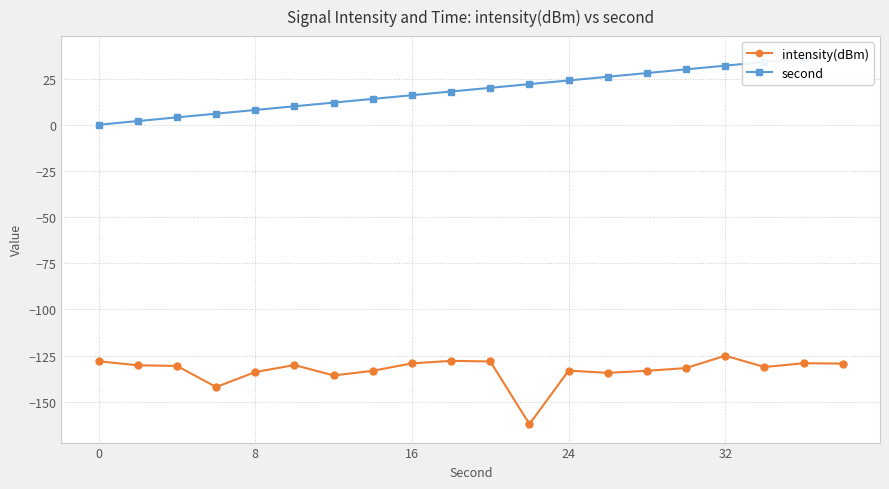

What is the highest value of the intensity(dBm) series?

-125.1